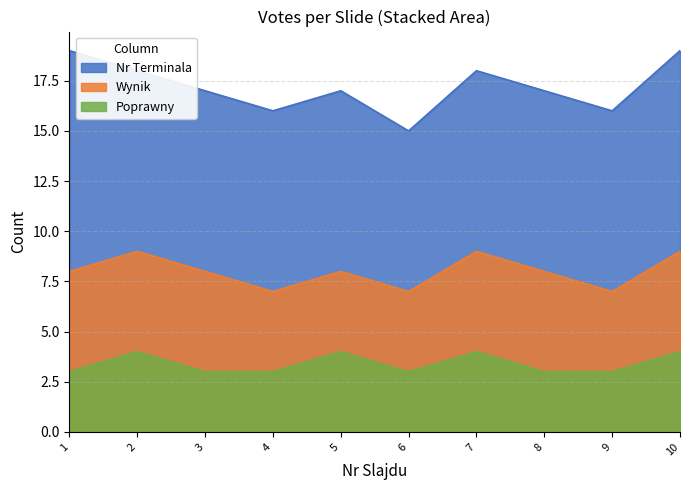

What is the maximum value shown in the chart?

19